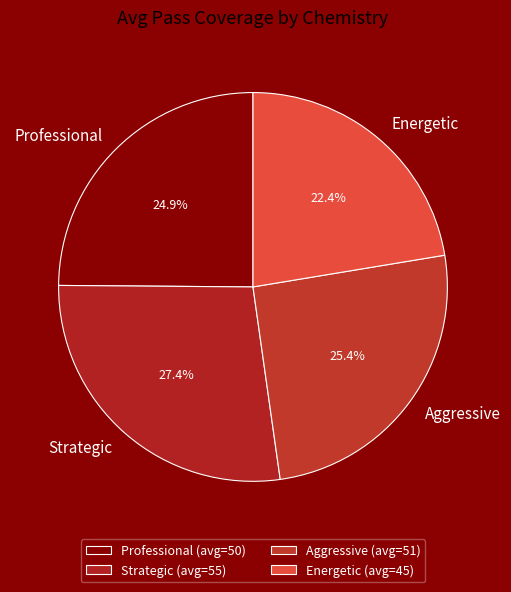

How many slices are in this pie chart?

4